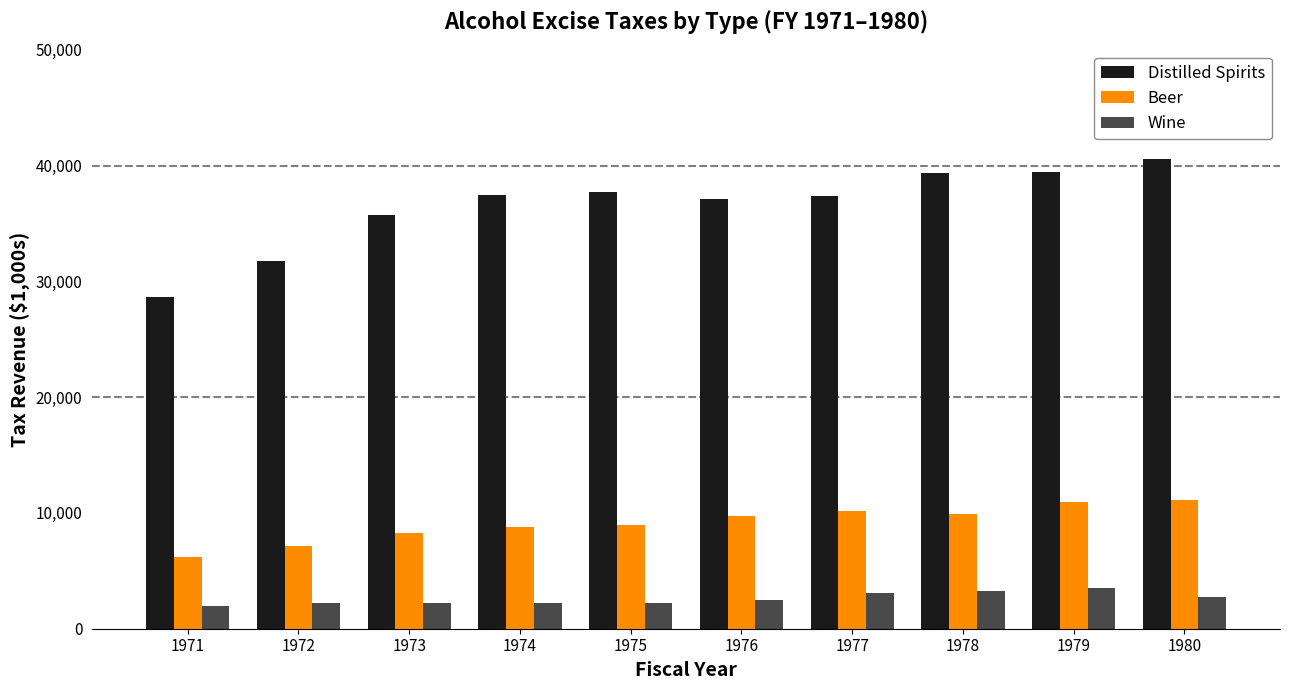

How many bars are there in each group?

3